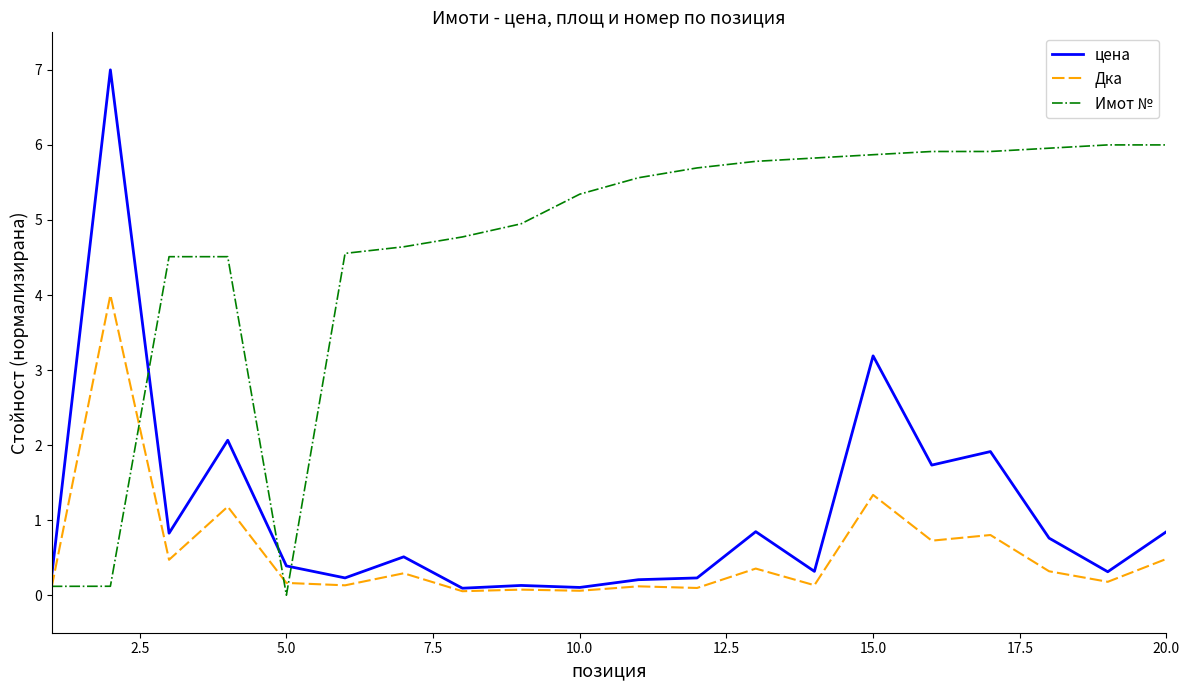

How many intersections are there between цена and Имот №?

3